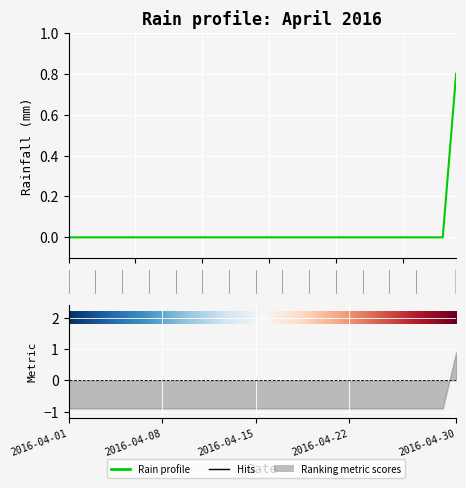

Is it true that the value at 2016-04-19 is 0.0?

True